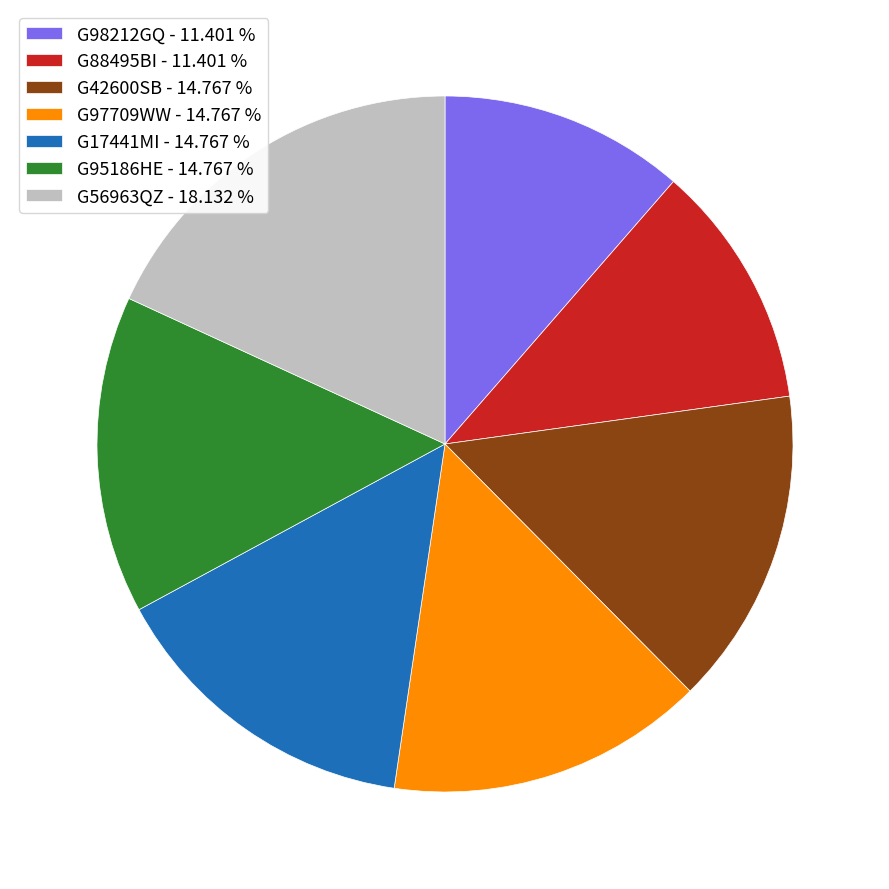

Do G88495BI - 11.401 % and G56963QZ - 18.132 % together represent more than half of the pie?

No